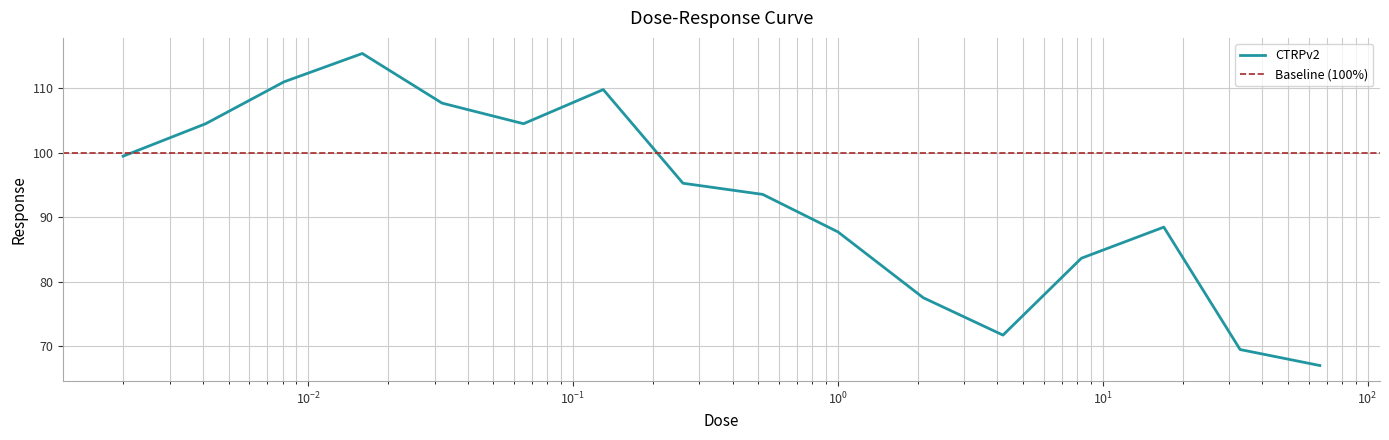

The chart shows a value of 170.4 at 0.016. True or false?

False